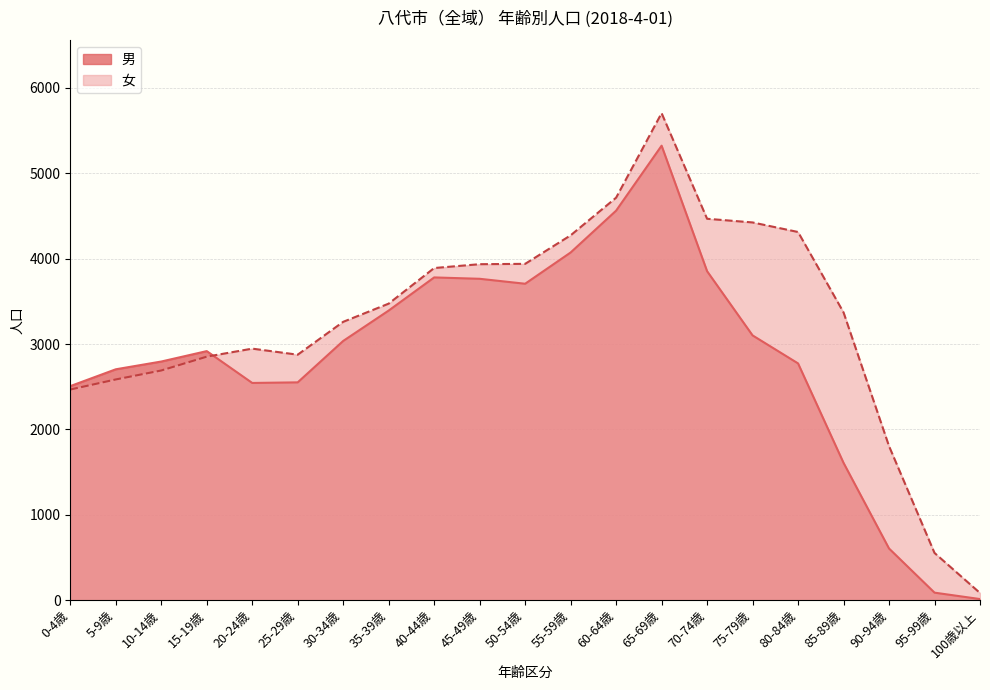

At how many categories does at least one series exceed 2756?

16